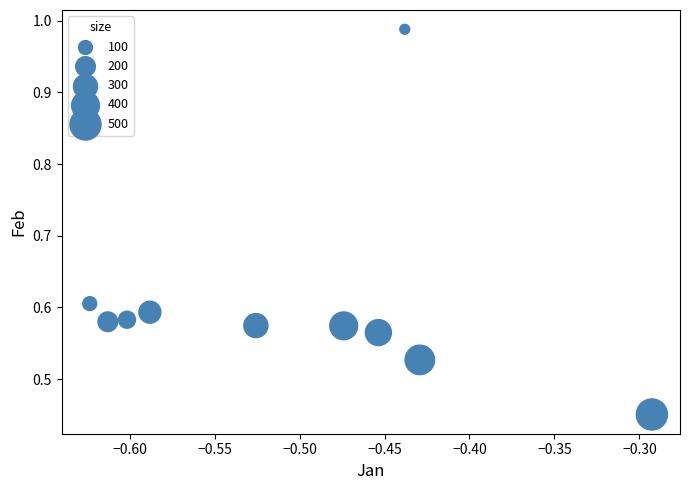

What is the average X value?

-0.5